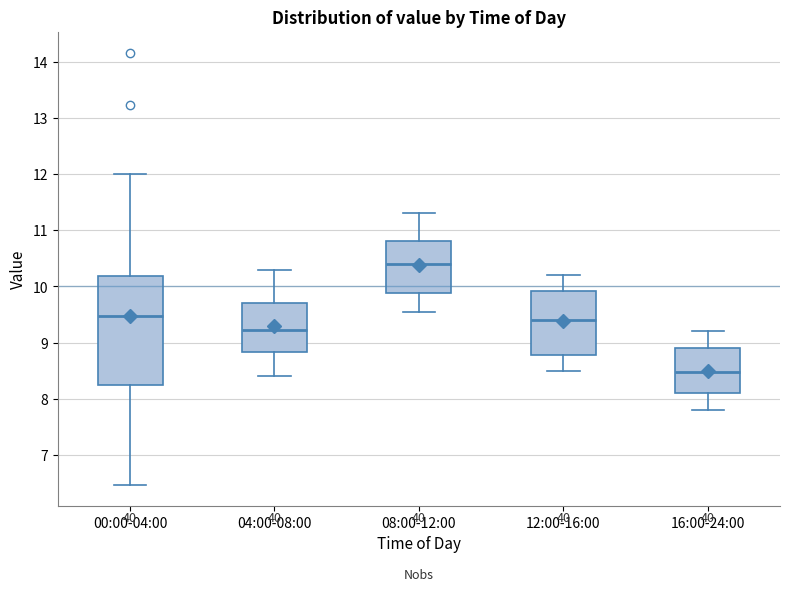

Comparing the boxes themselves (not the whiskers), which one is the tallest?

00:00-04:00